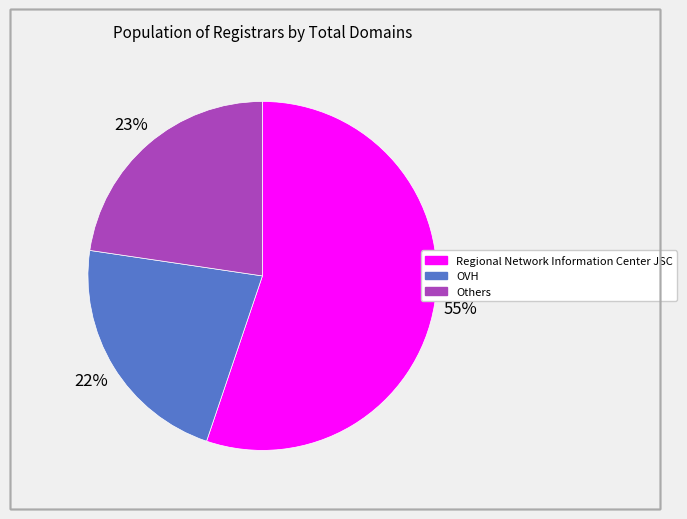

To the nearest percent, what is the average slice percentage?

33%